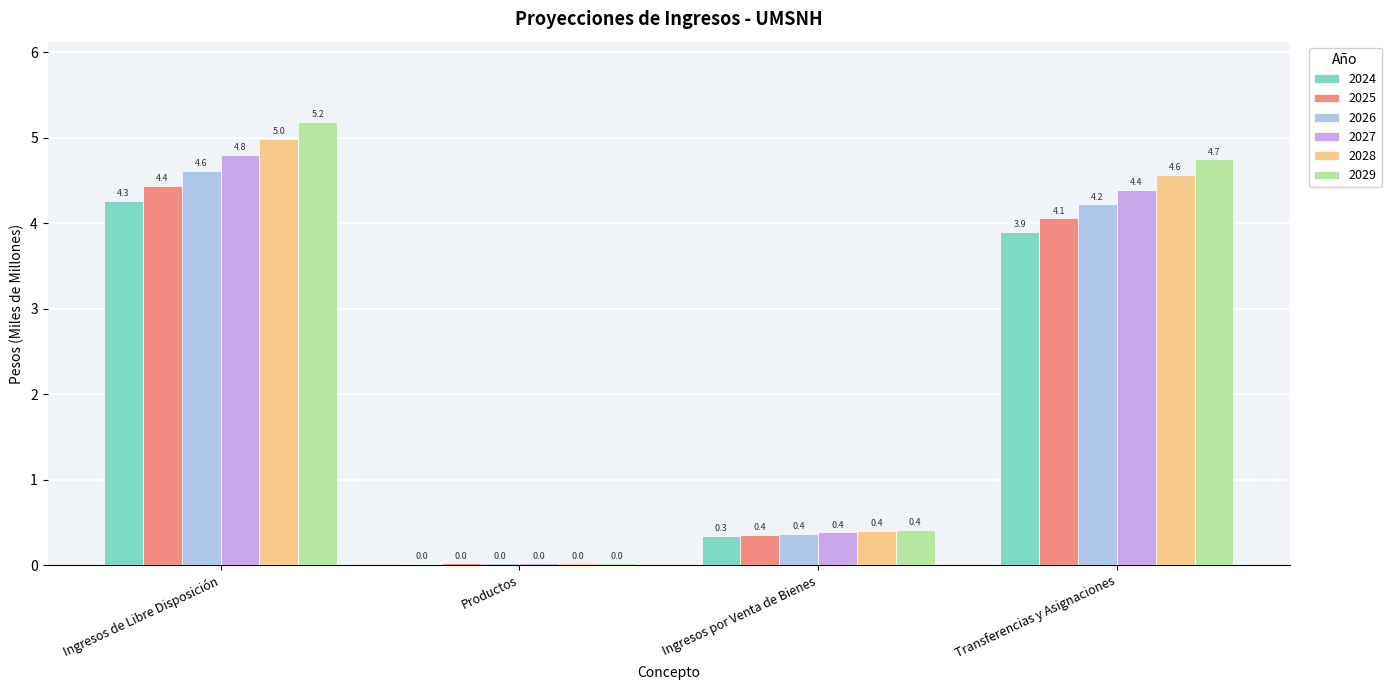

What is the label of the 3rd bar from the left?

Ingresos por Venta de Bienes